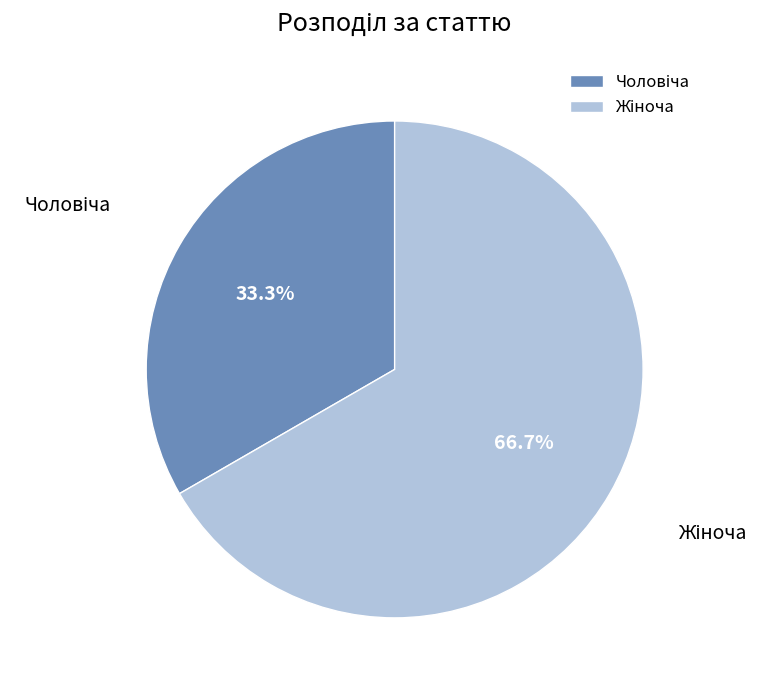

Is there a majority slice in this chart?

Yes